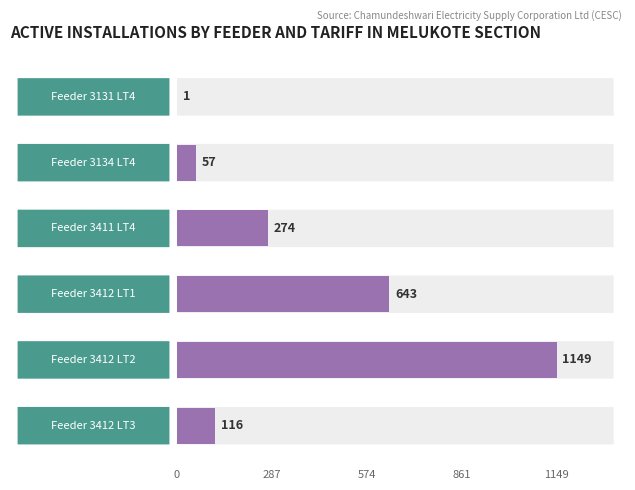

What is the greatest value displayed?

1149